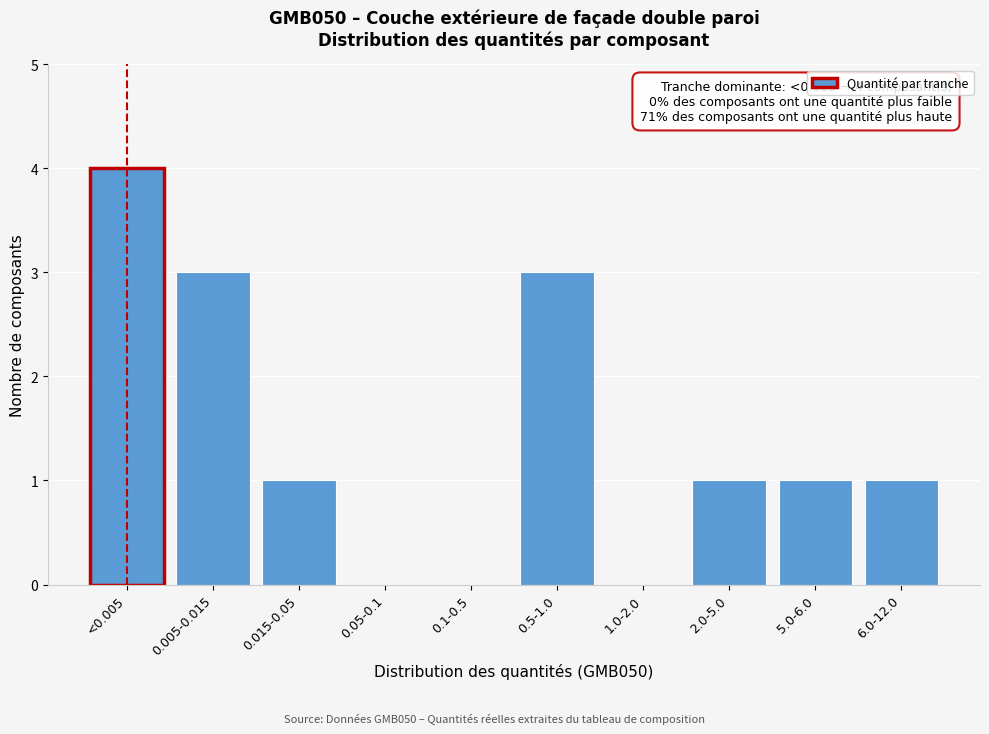

Reading right to left, what are all the values shown in this chart?

6.0-12.0=1	5.0-6.0=1	2.0-5.0=1	1.0-2.0=0	0.5-1.0=3	0.1-0.5=0	0.05-0.1=0	0.015-0.05=1	0.005-0.015=3	<0.005=4